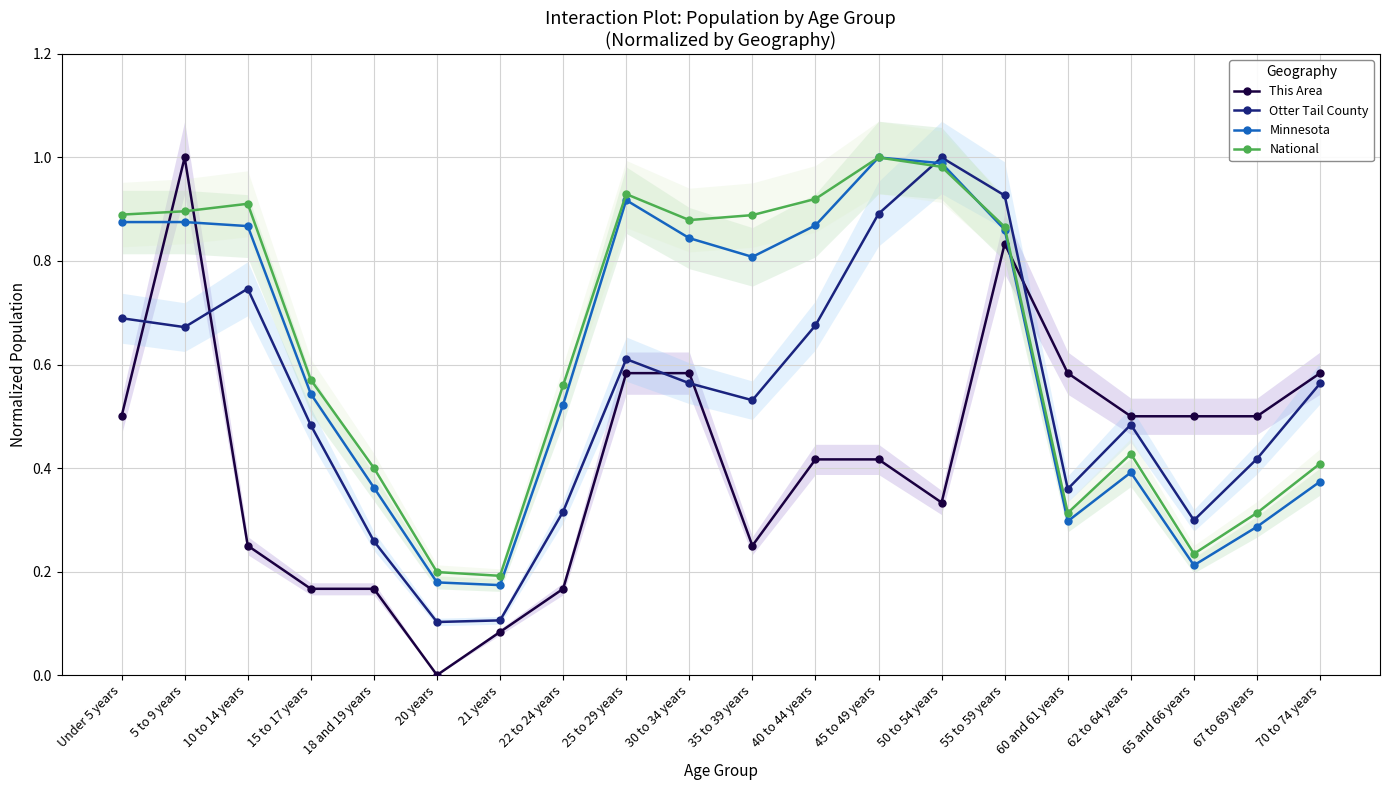

At which category does Otter Tail County reach its first local peak?

10 to 14 years